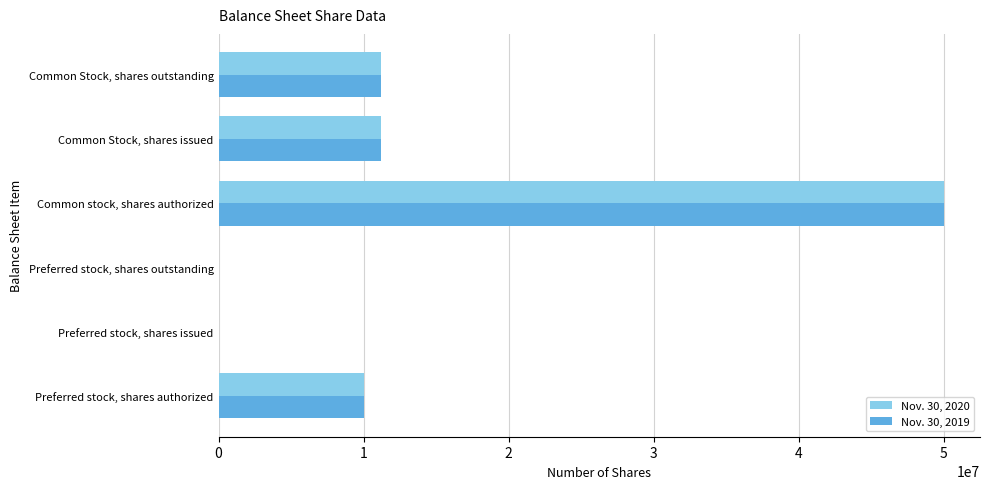

What are all the series names shown in the legend?

Nov. 30, 2020, Nov. 30, 2019